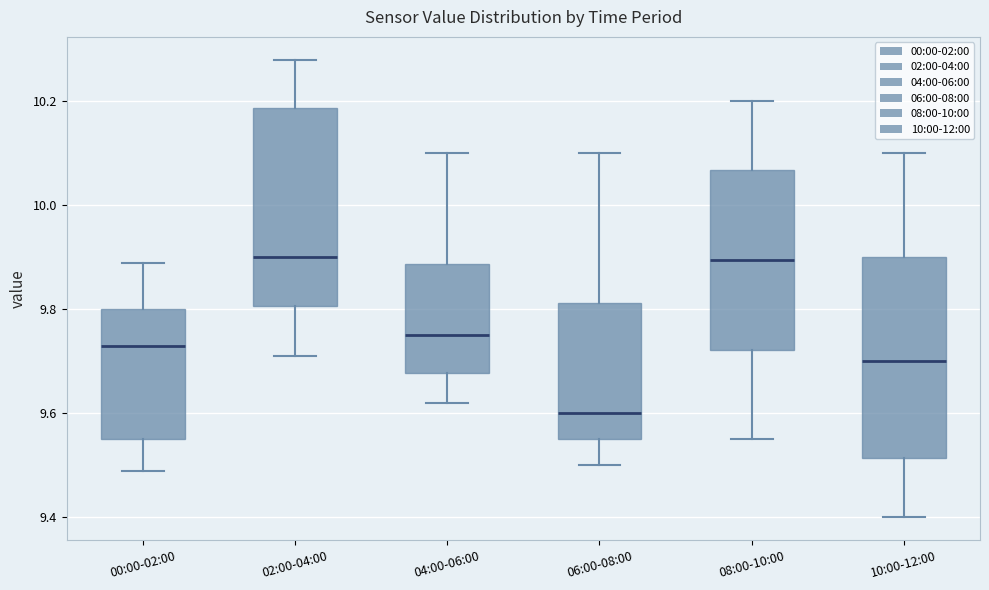

Reading left to right, transcribe this box plot: for each box, give where its median line is, the range the box spans, and where its two whiskers end, as read against the y-axis. The values are not printed on the chart, so give them approximately, as read against the axis.

00:00-02:00: median 9.74, box 9.56 to 9.80, whiskers 9.50 to 9.90
02:00-04:00: median 9.90, box 9.80 to 10.18, whiskers 9.72 to 10.28
04:00-06:00: median 9.76, box 9.68 to 9.88, whiskers 9.62 to 10.10
06:00-08:00: median 9.60, box 9.56 to 9.82, whiskers 9.50 to 10.10
08:00-10:00: median 9.90, box 9.72 to 10.06, whiskers 9.56 to 10.20
10:00-12:00: median 9.70, box 9.52 to 9.90, whiskers 9.40 to 10.10